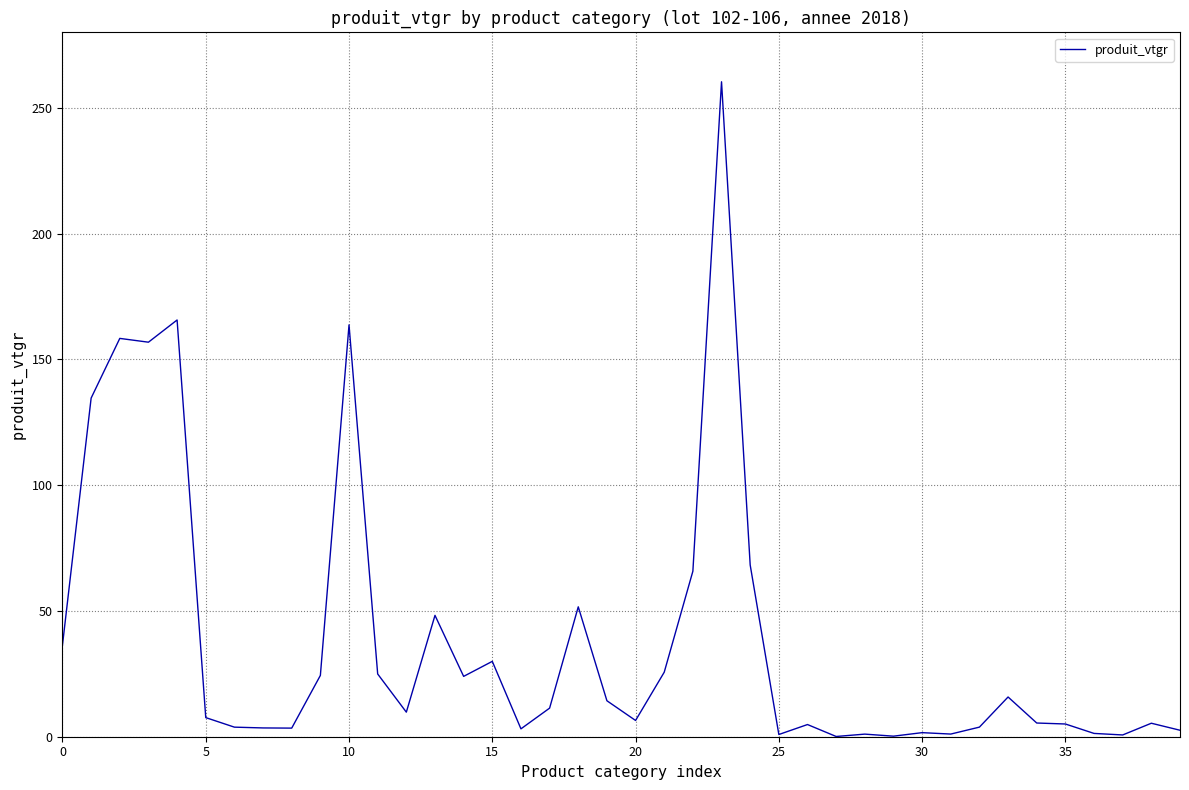

What is the greatest value displayed?

260.3